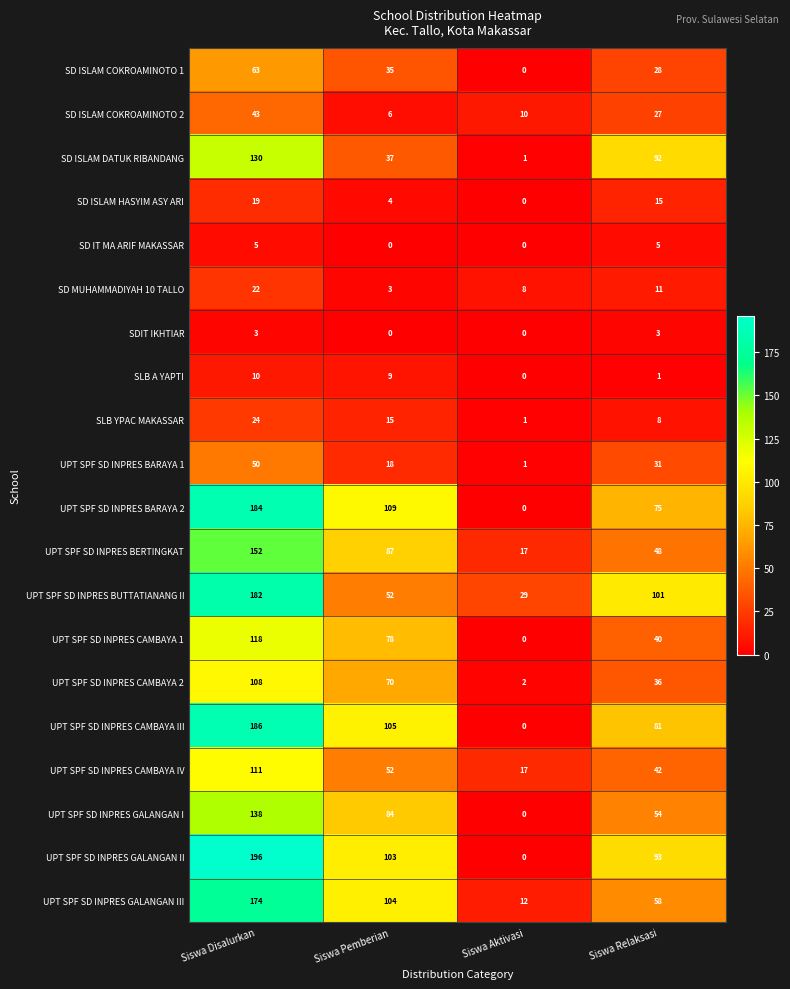

What is the difference between the maximum and minimum values in the SDIT IKHTIAR series?

3